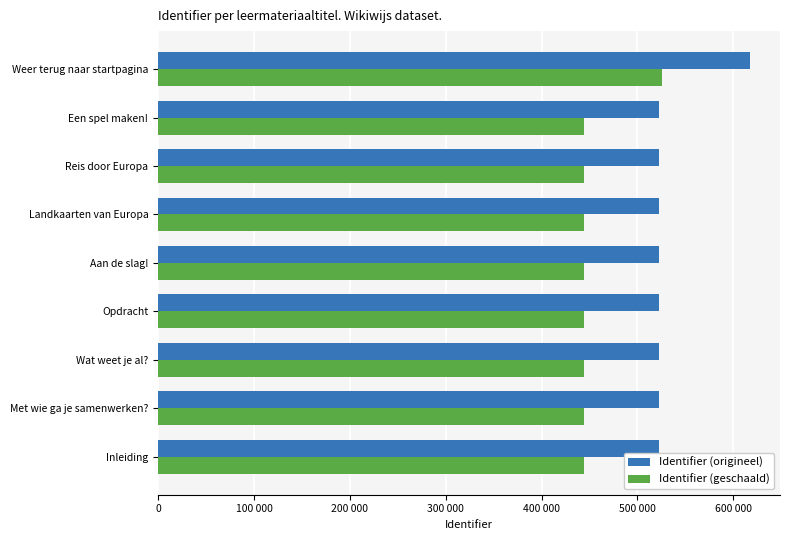

What are all the series names shown in the legend?

Identifier (origineel), Identifier (geschaald)